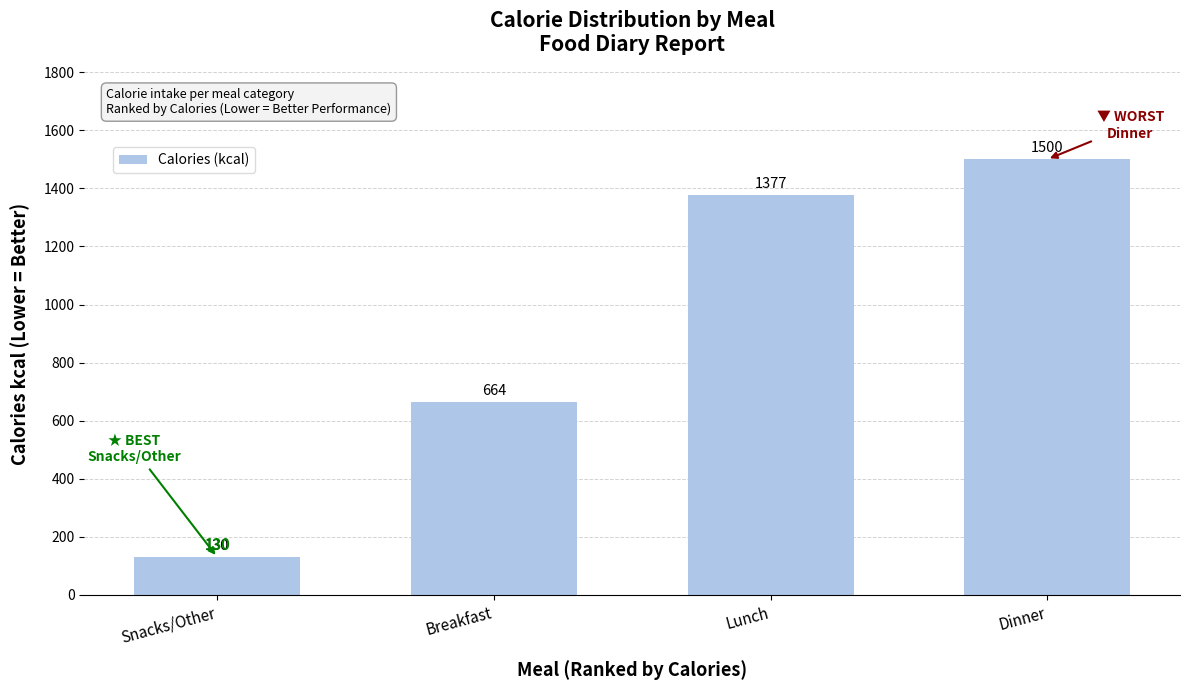

True or false: the data shows 188 at Snacks/Other.

False